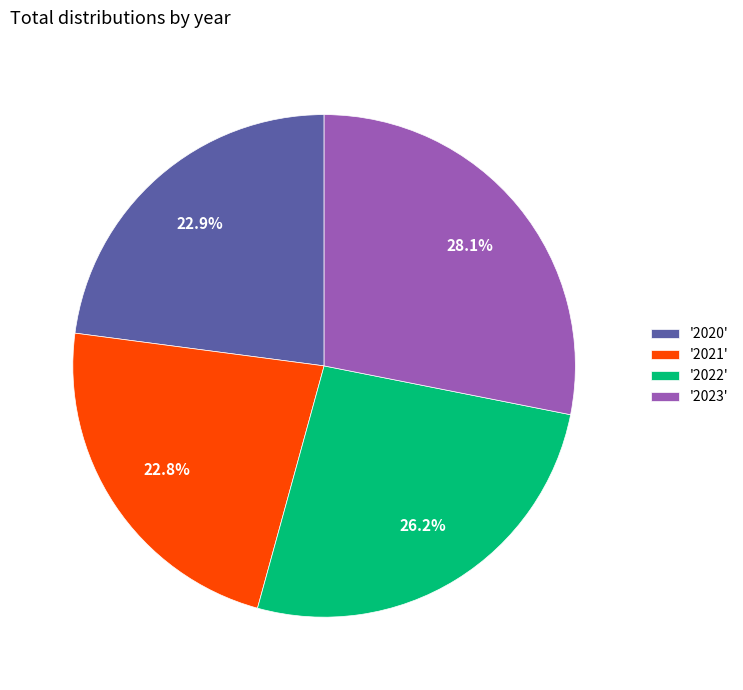

Does '2023' account for over 50% of the chart?

No